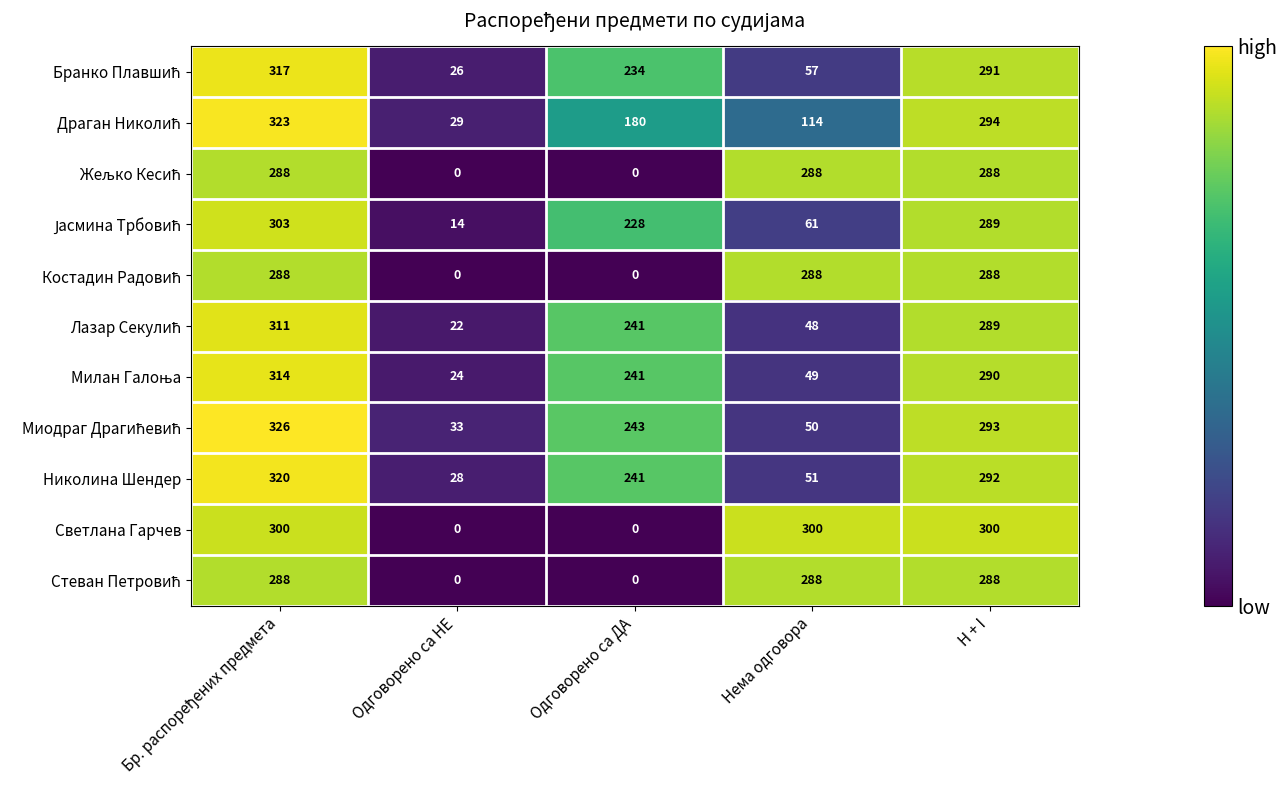

What is the maximum value shown in the chart?

326